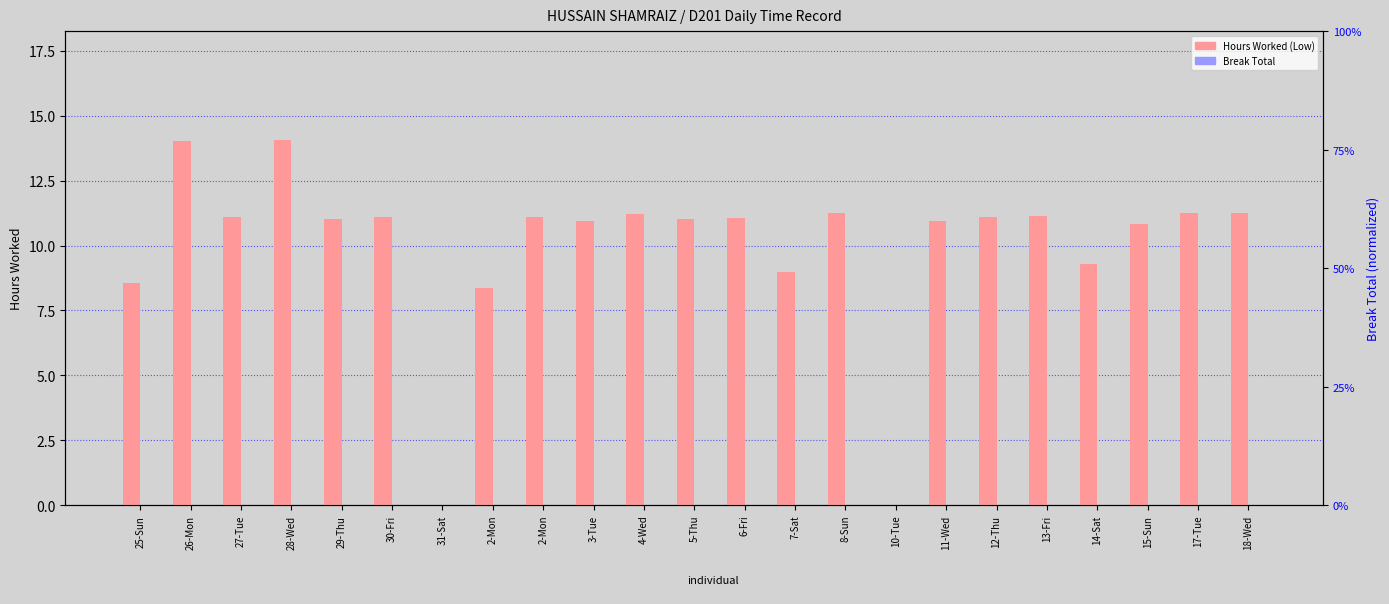

At which category does the chart reach its peak across all series?

28-Wed